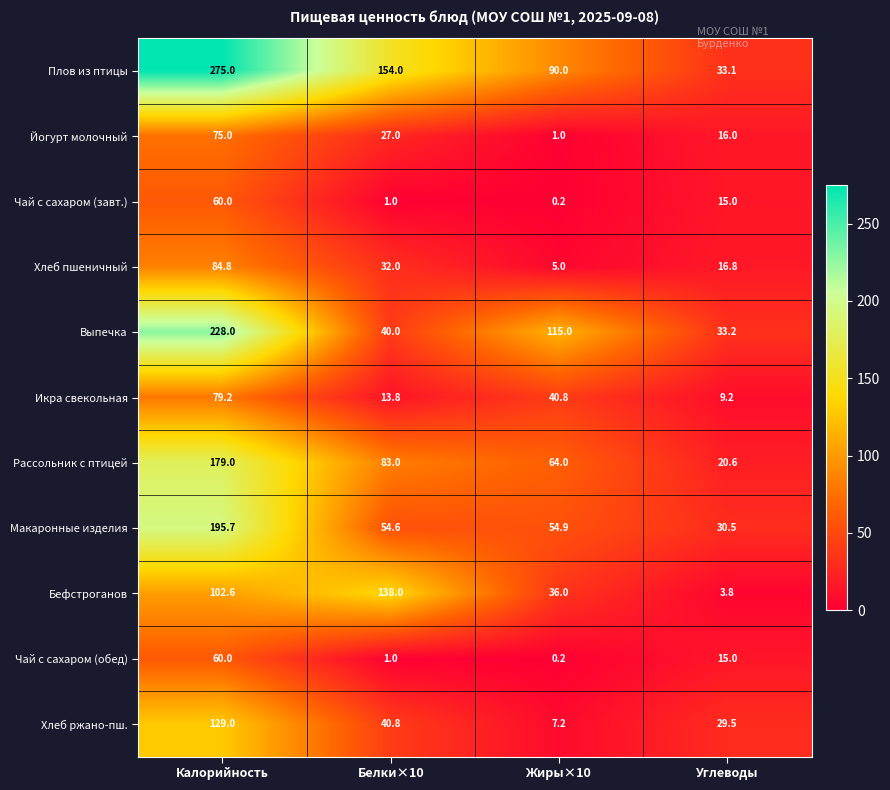

At which label does Плов из птицы reach its minimum?

Углеводы